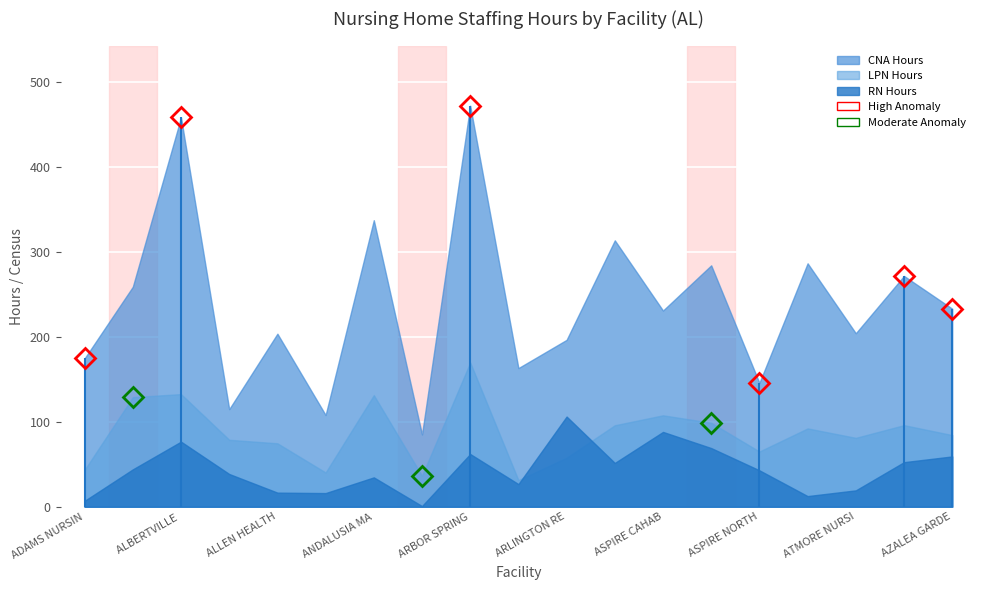

What is the difference between the maximum and second lowest values in the CNA Hours series?

364.4